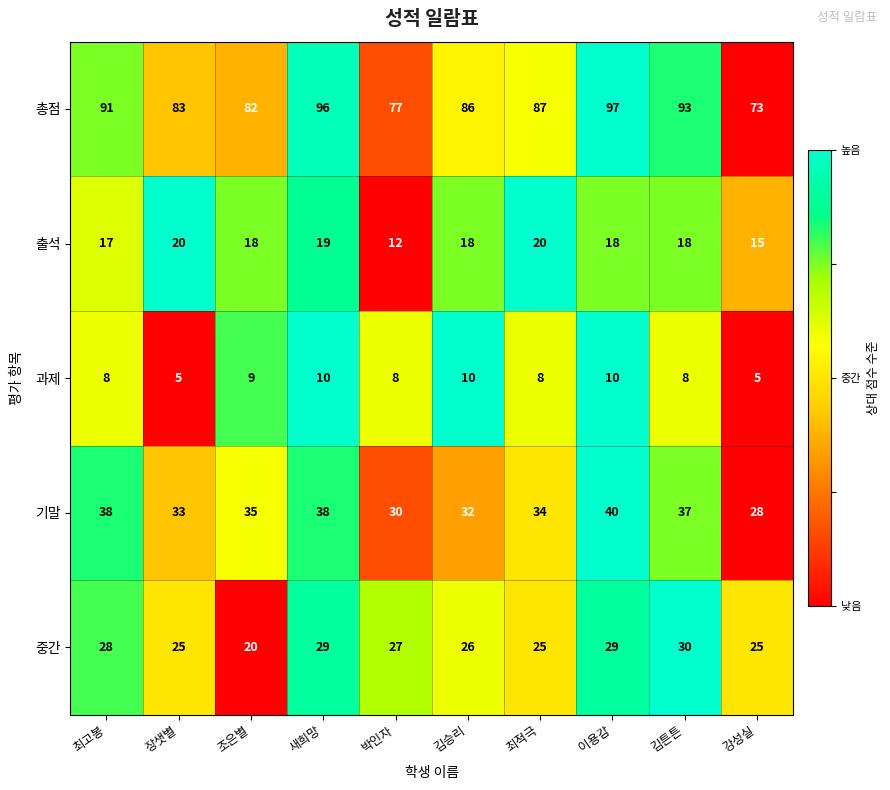

How many distinct data groups are displayed?

5